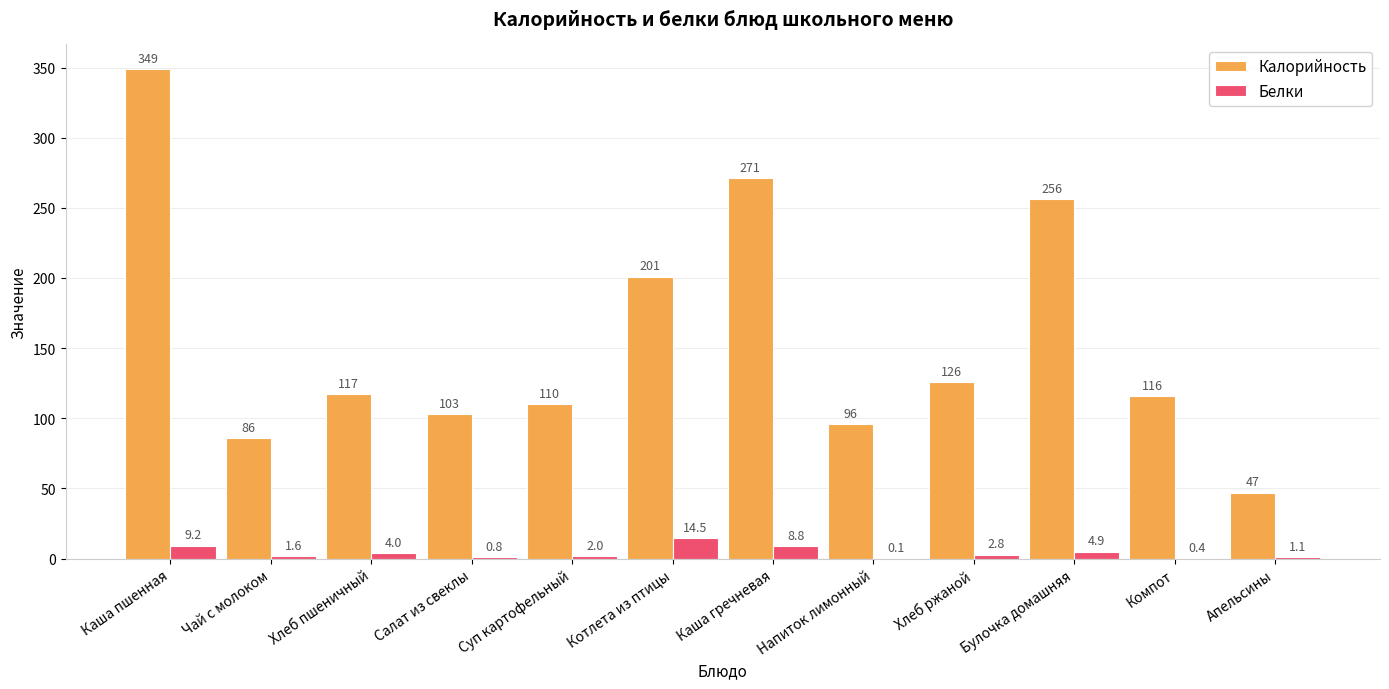

What is the total value across all series at Котлета из птицы?

215.5